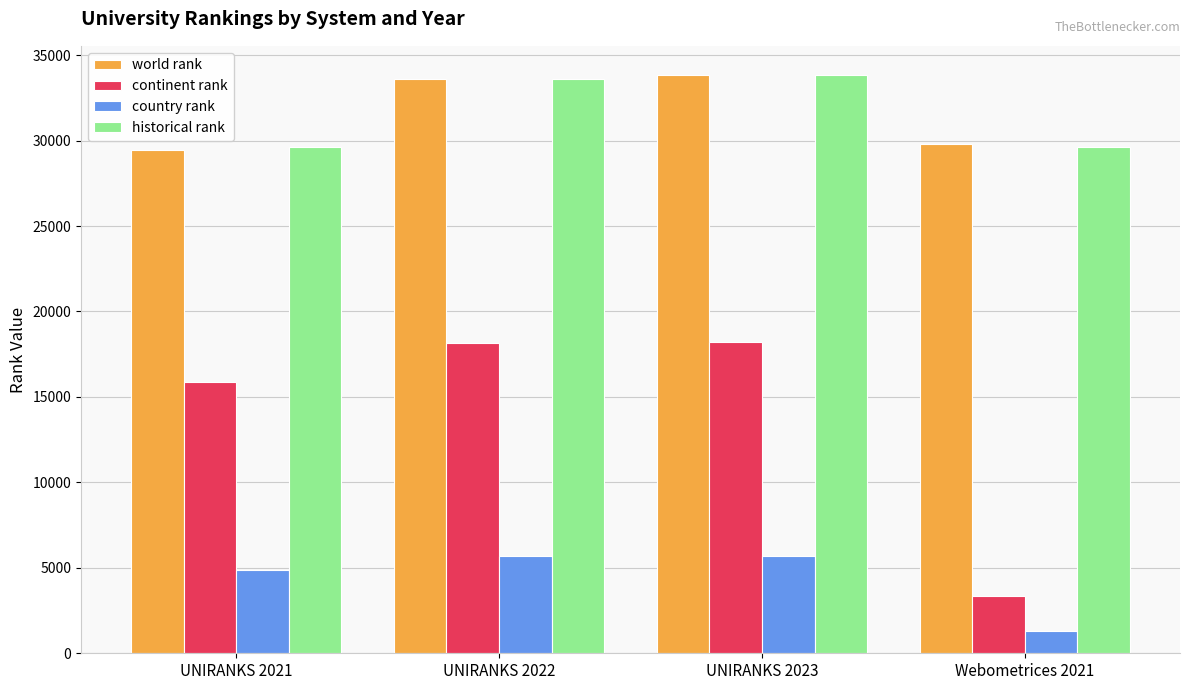

Does the chart contain any negative values?

No